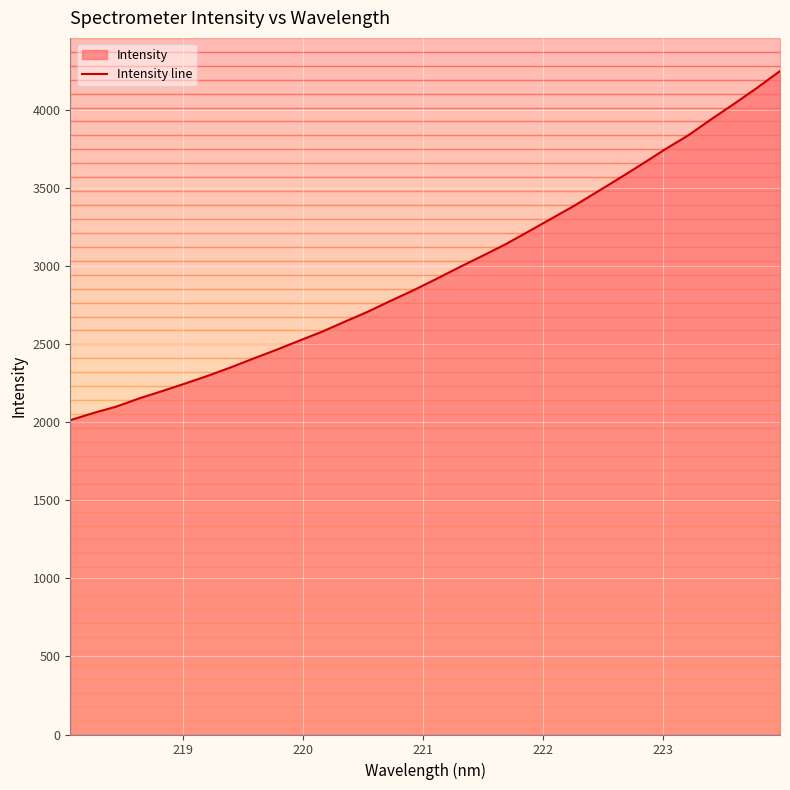

What is the smallest value displayed?

2013.3